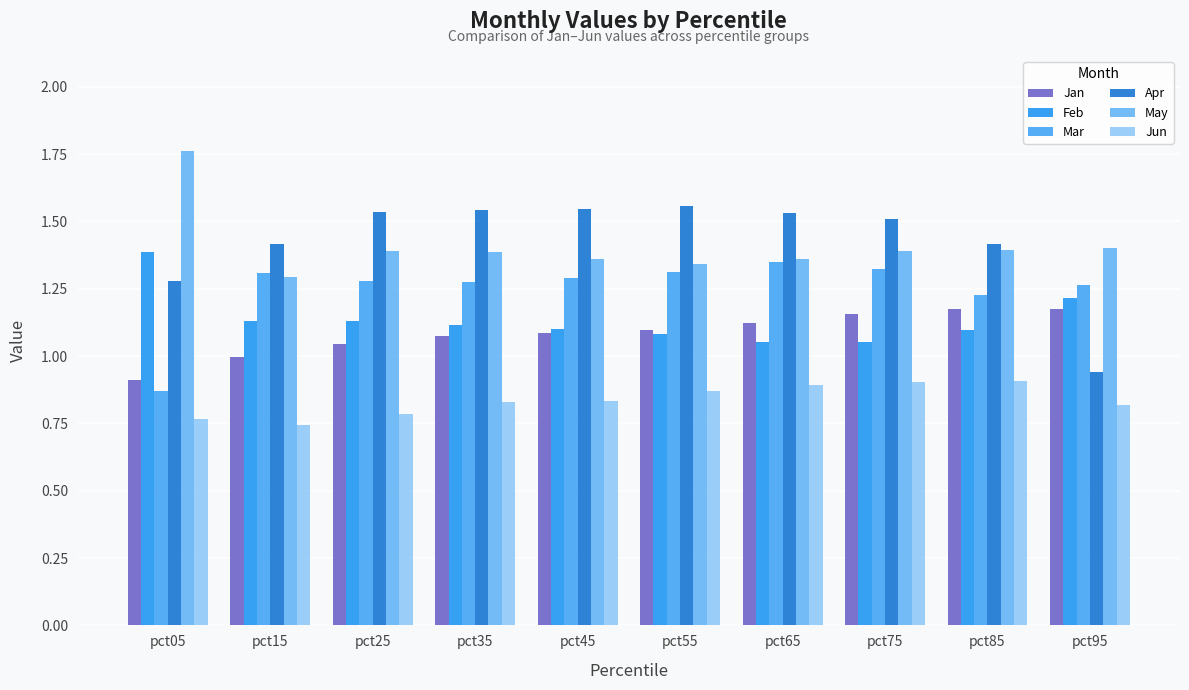

Read the Feb value at pct25.

1.1